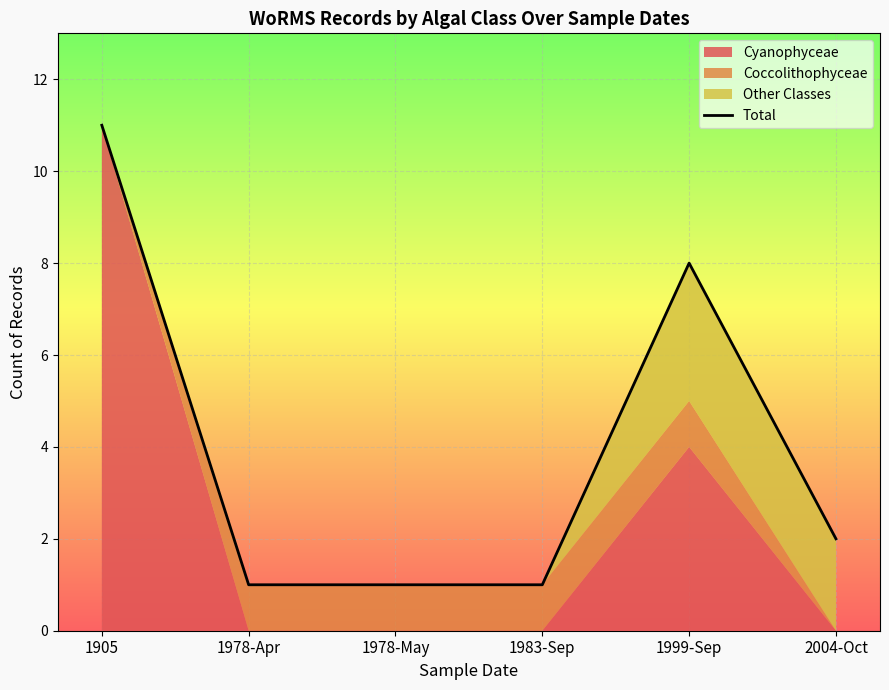

The chart shows a value of 1 at 1983-Sep. True or false?

True